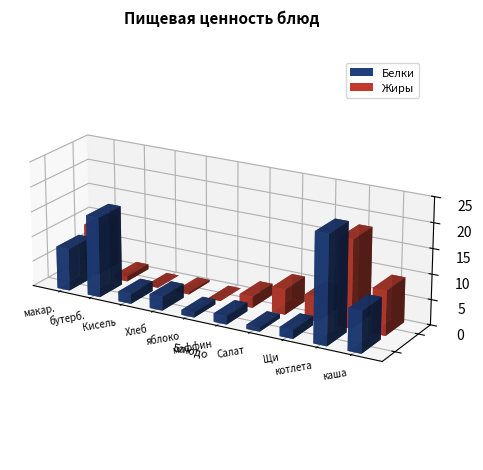

Reading left to right, transcribe all the data shown in this chart.

Белки: макароны с сыром=8.5	бутерброд=16.0	Кисель=2.0	Хлеб пшеничный=2.8	яблоко=1.0	маффин=1.7	Салат витаминный=0.8	Щи со сметаной=1.8	котлета=21.6	каша гречневая=8.3
Жиры: макароны с сыром=9.9	бутерброд=1.0	Кисель=0.0	Хлеб пшеничный=0.4	яблоко=0.0	маффин=2.3	Салат витаминный=5.1	Щи со сметаной=4.9	котлета=17.5	каша гречневая=8.9